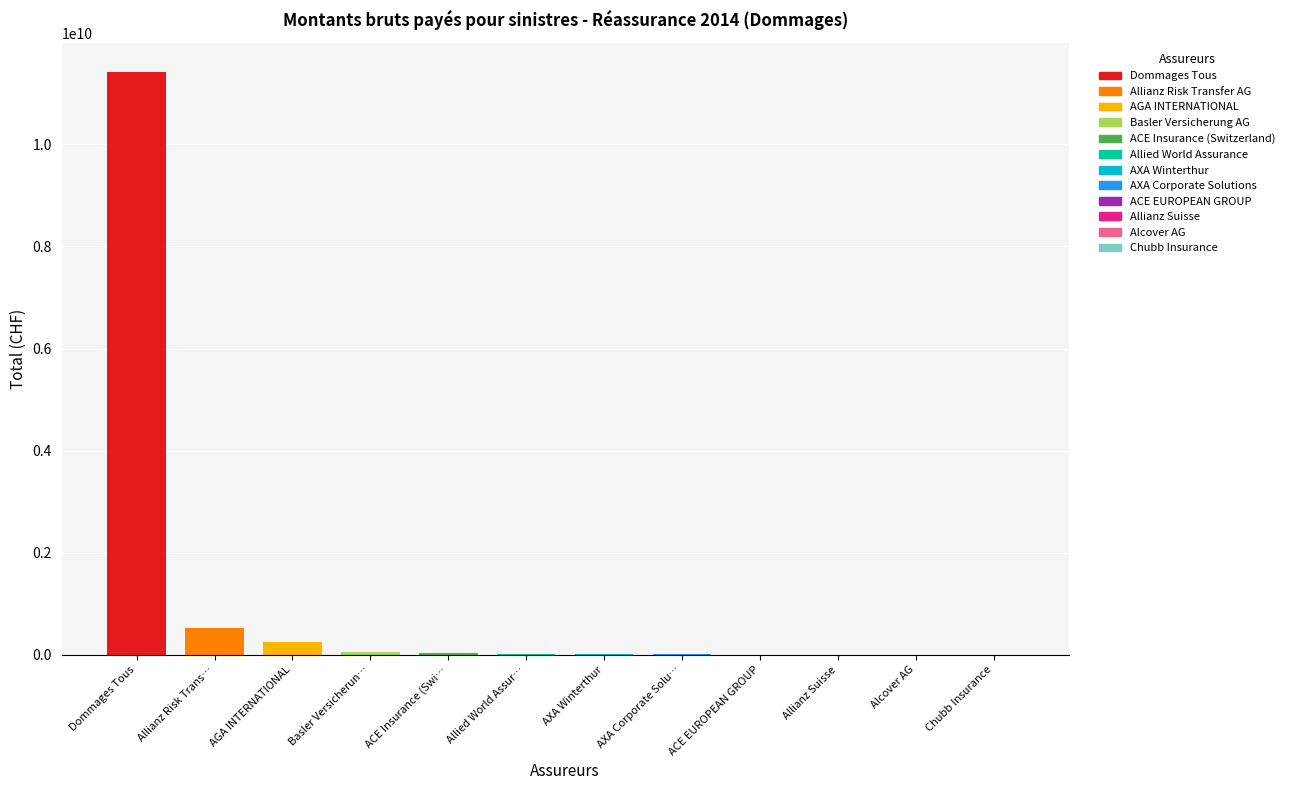

What is the sum of all values?

12326314947